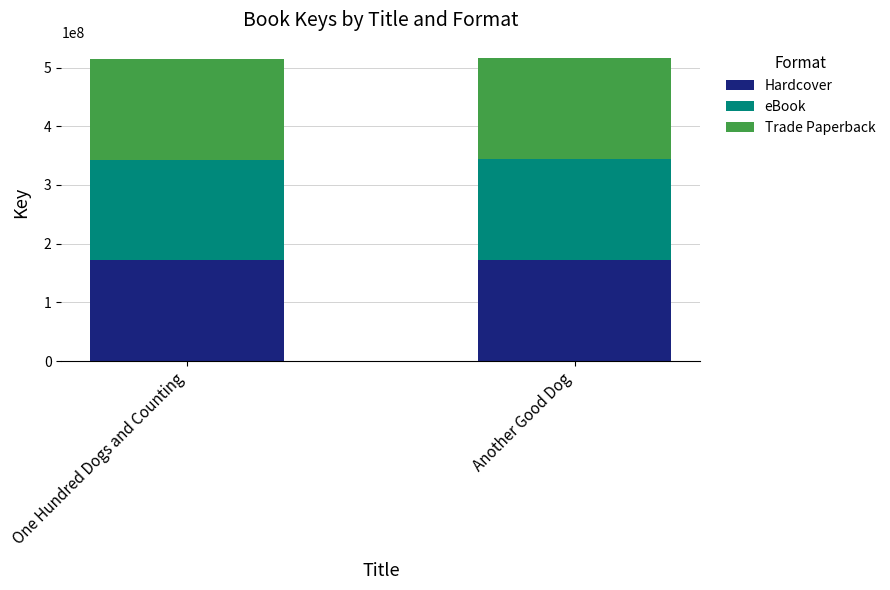

How many distinct data groups are displayed?

3